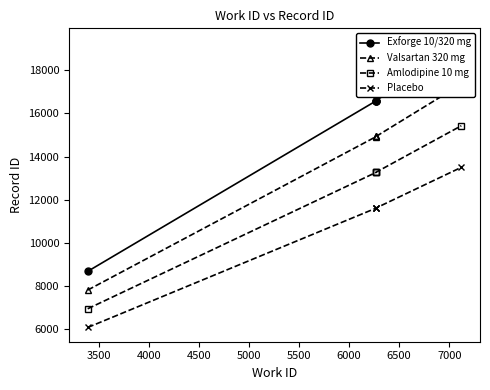

True or false: Amlodipine 10 mg has a value of 10632.3 at 5000.

False